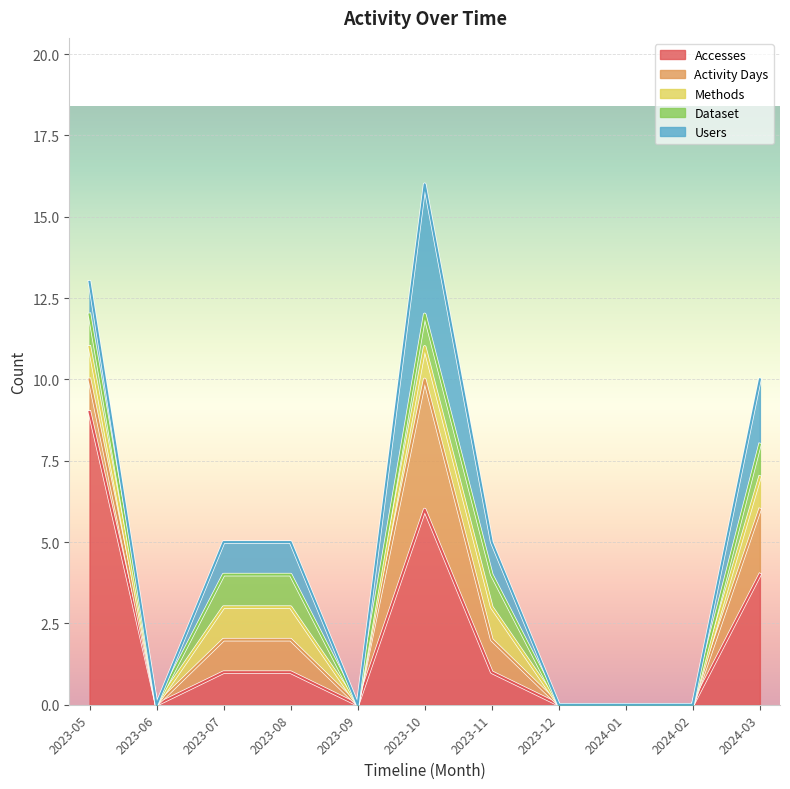

Where is the first local minimum for Accesses?

2023-06